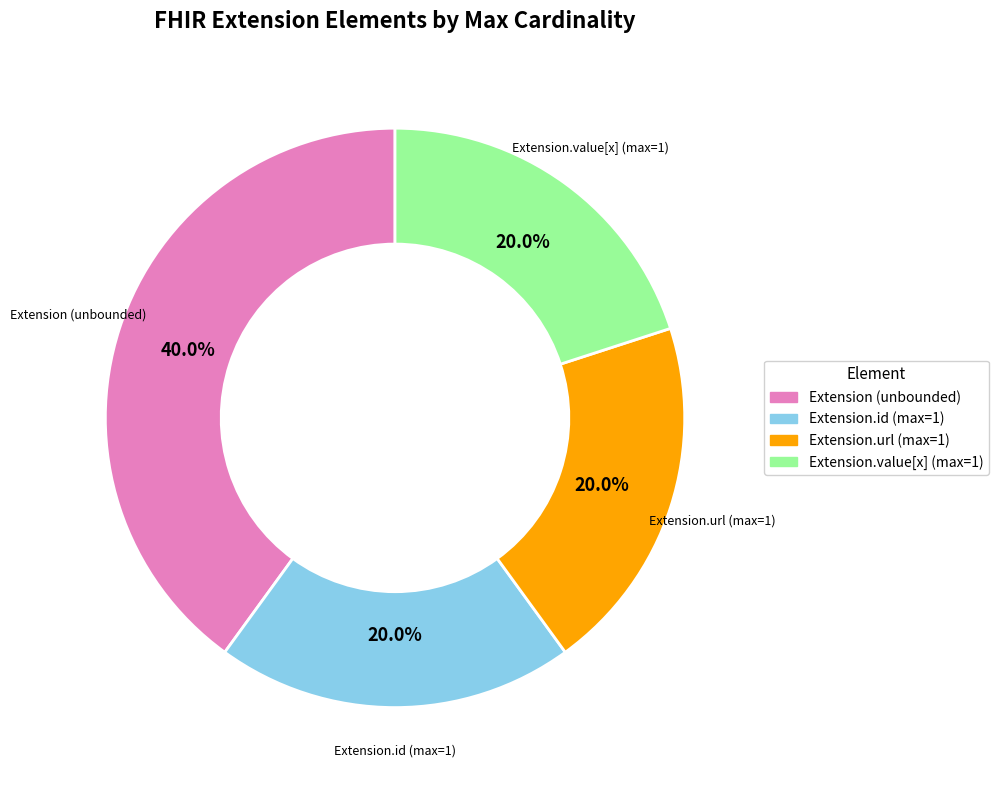

To the nearest percent, what is the average slice percentage?

25%